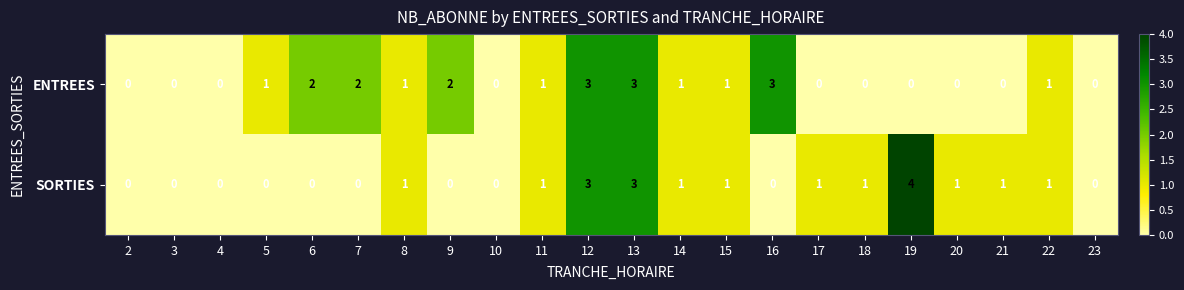

Between 12 and 17, which series saw the biggest shift?

ENTREES